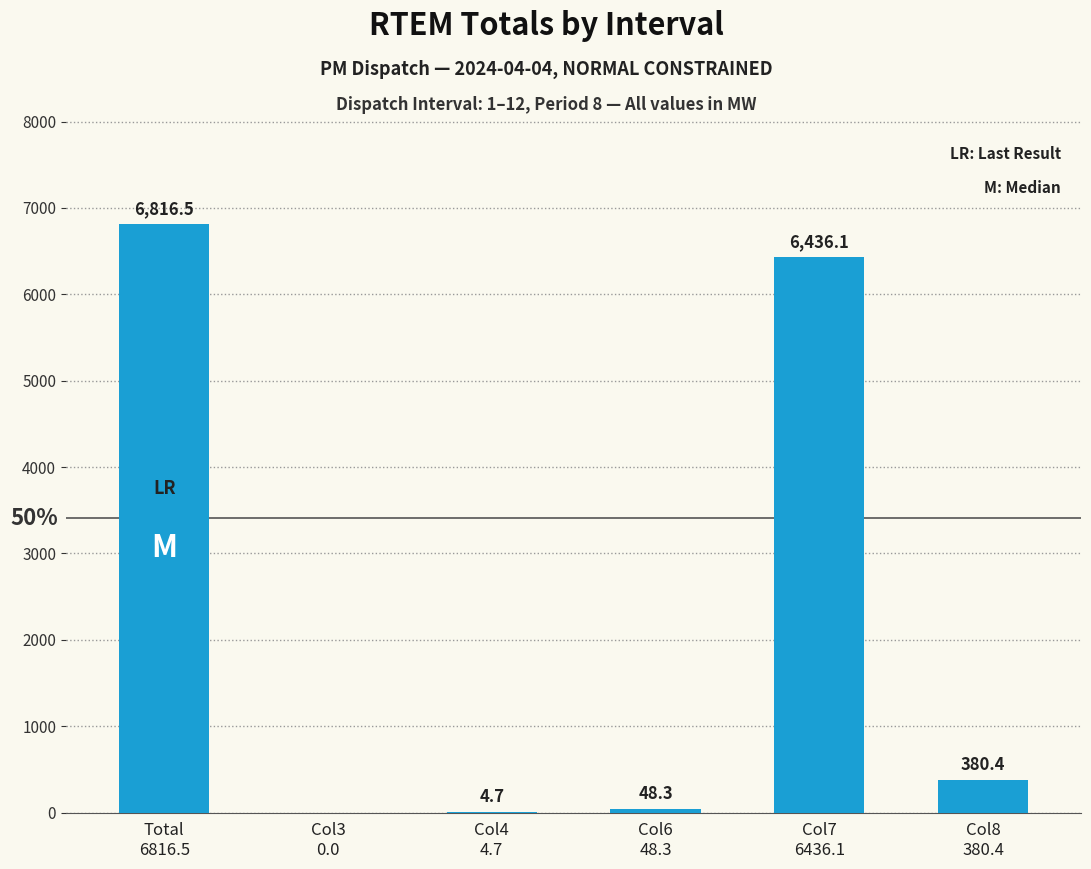

Are the bars horizontal?

No